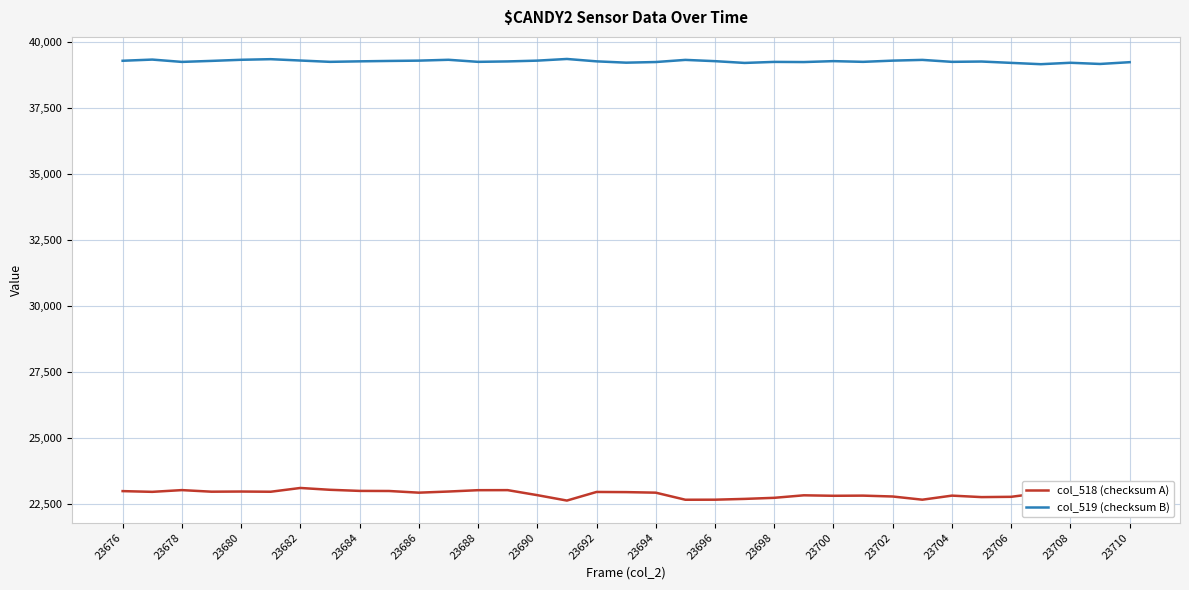

True or false: col_518 (checksum A) and col_519 (checksum B) cross at least once.

False